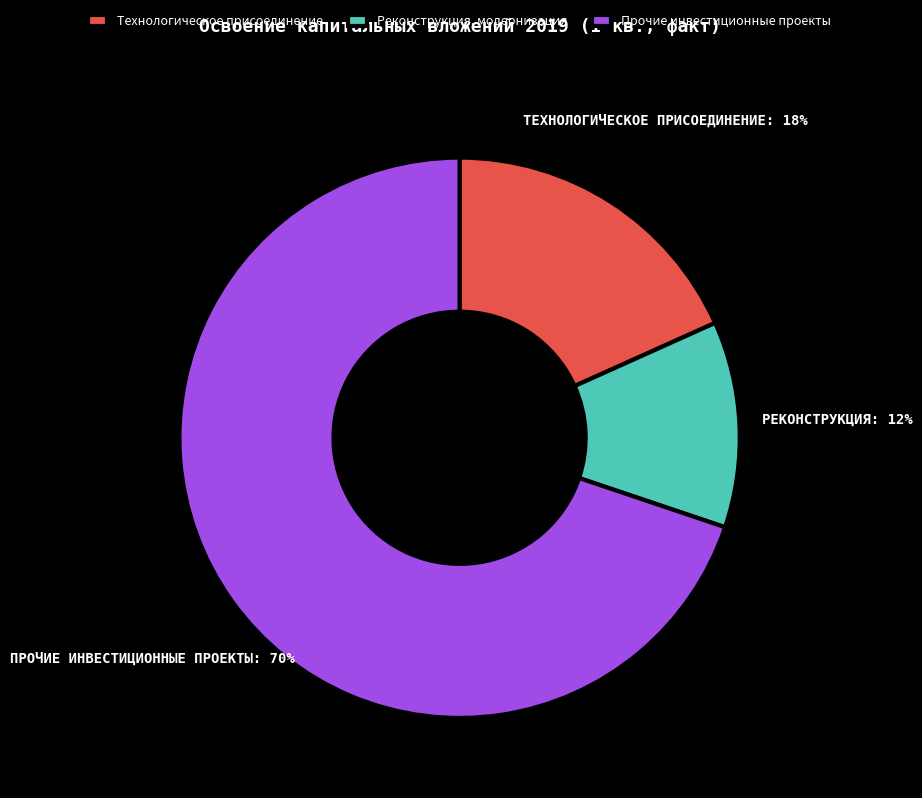

To the nearest percent, what portion does Технологическое присоединение represent?

18%